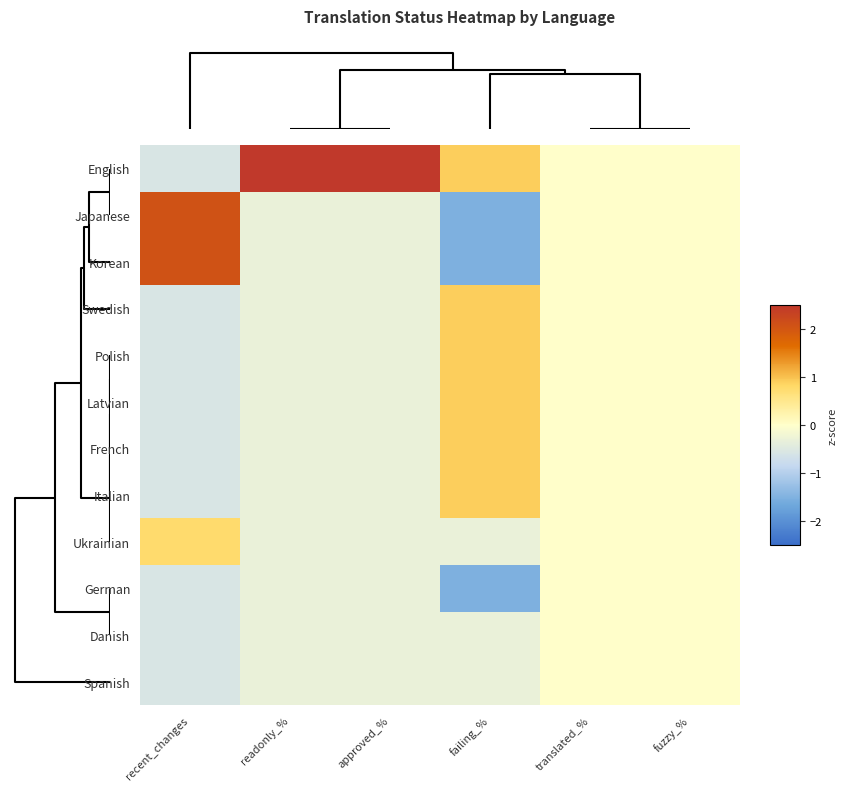

Reading left to right, transcribe all the data shown in this chart.

English: recent_changes=-0.5	readonly_%=3.3	approved_%=3.3	failing_%=0.9	translated_%=0.0	fuzzy_%=0.0
Japanese: recent_changes=2.1	readonly_%=-0.3	approved_%=-0.3	failing_%=-1.5	translated_%=0.0	fuzzy_%=0.0
Korean: recent_changes=2.1	readonly_%=-0.3	approved_%=-0.3	failing_%=-1.5	translated_%=0.0	fuzzy_%=0.0
Swedish: recent_changes=-0.5	readonly_%=-0.3	approved_%=-0.3	failing_%=0.9	translated_%=0.0	fuzzy_%=0.0
Polish: recent_changes=-0.5	readonly_%=-0.3	approved_%=-0.3	failing_%=0.9	translated_%=0.0	fuzzy_%=0.0
Latvian: recent_changes=-0.5	readonly_%=-0.3	approved_%=-0.3	failing_%=0.9	translated_%=0.0	fuzzy_%=0.0
French: recent_changes=-0.5	readonly_%=-0.3	approved_%=-0.3	failing_%=0.9	translated_%=0.0	fuzzy_%=0.0
Italian: recent_changes=-0.5	readonly_%=-0.3	approved_%=-0.3	failing_%=0.9	translated_%=0.0	fuzzy_%=0.0
Ukrainian: recent_changes=0.8	readonly_%=-0.3	approved_%=-0.3	failing_%=-0.3	translated_%=0.0	fuzzy_%=0.0
German: recent_changes=-0.5	readonly_%=-0.3	approved_%=-0.3	failing_%=-1.5	translated_%=0.0	fuzzy_%=0.0
Danish: recent_changes=-0.5	readonly_%=-0.3	approved_%=-0.3	failing_%=-0.3	translated_%=0.0	fuzzy_%=0.0
Spanish: recent_changes=-0.5	readonly_%=-0.3	approved_%=-0.3	failing_%=-0.3	translated_%=0.0	fuzzy_%=0.0